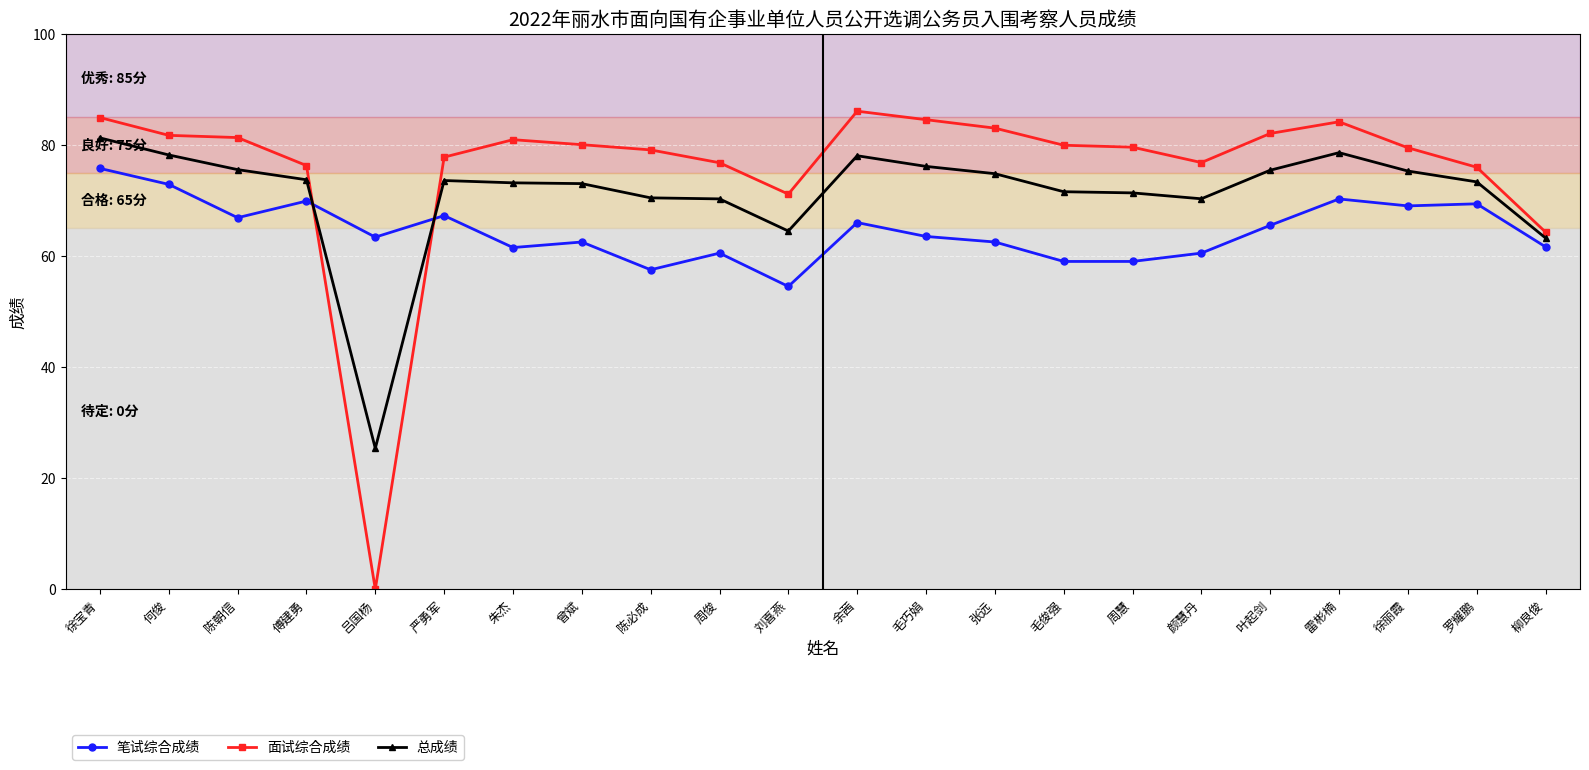

What is the maximum value for 总成绩?

81.2